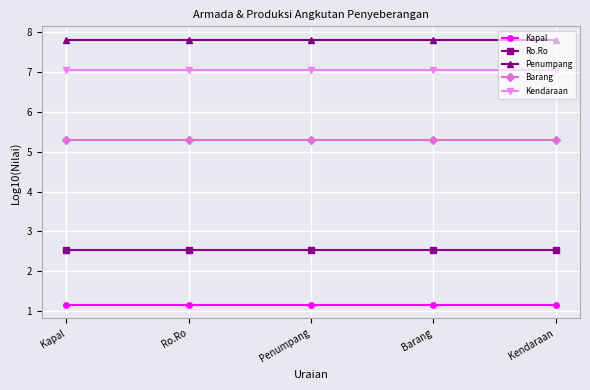

Count the number of categories in the chart.

5